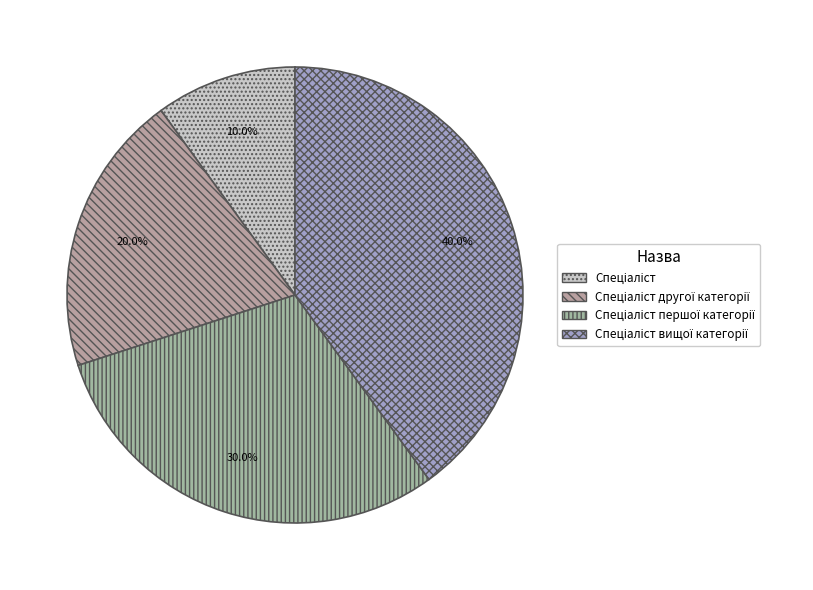

Count the number of slices in the pie.

4